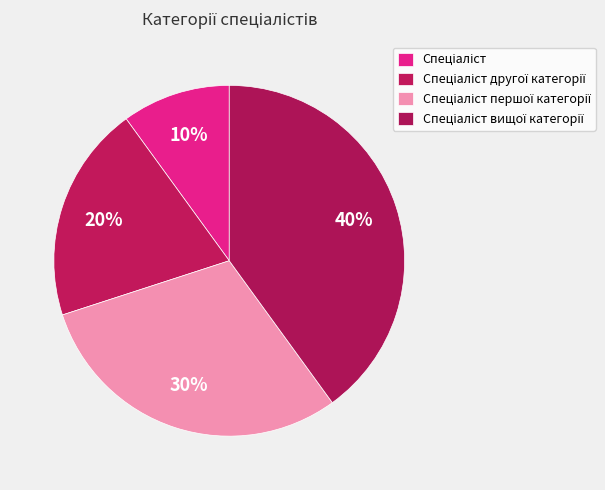

Rank the categories by value from lowest to highest.

Спеціаліст, Спеціаліст другої категорії, Спеціаліст першої категорії, Спеціаліст вищої категорії